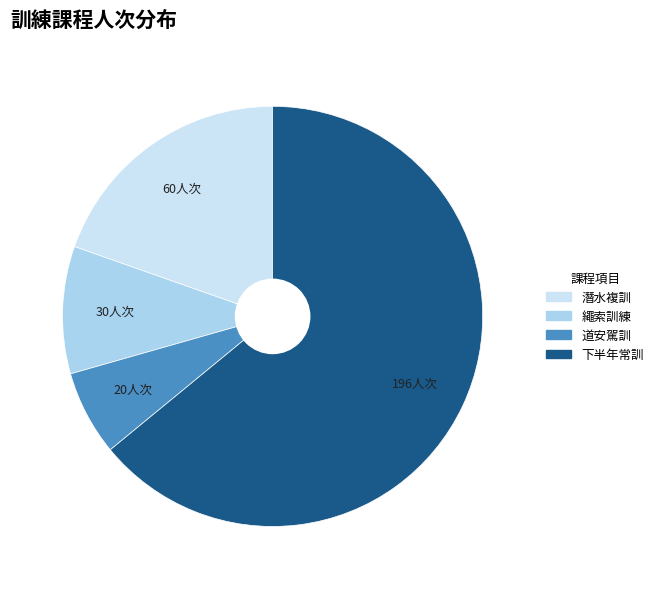

Does 下半年常訓 represent more than half of the total?

Yes